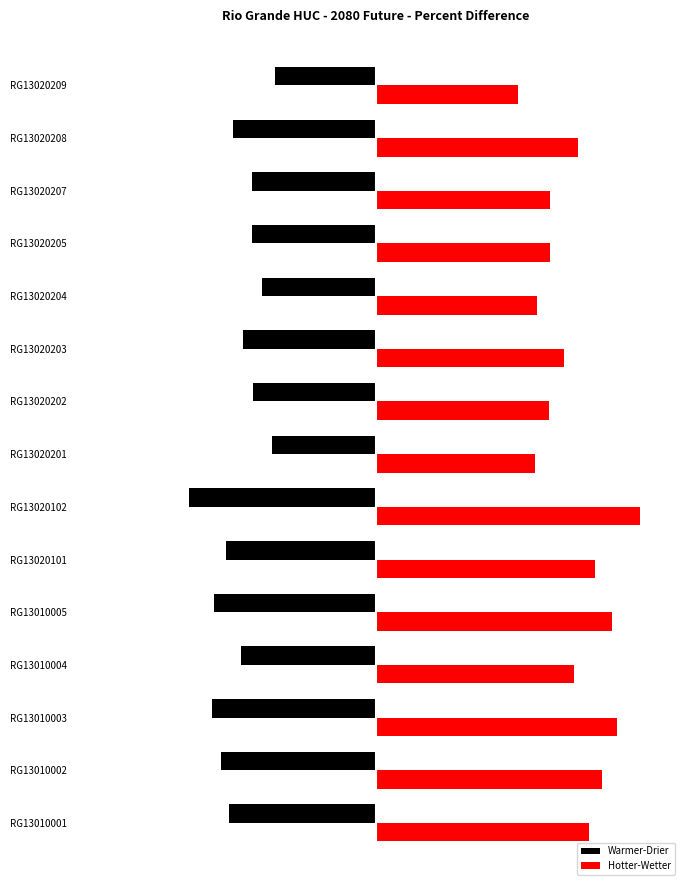

What is the smallest value displayed?

-0.1